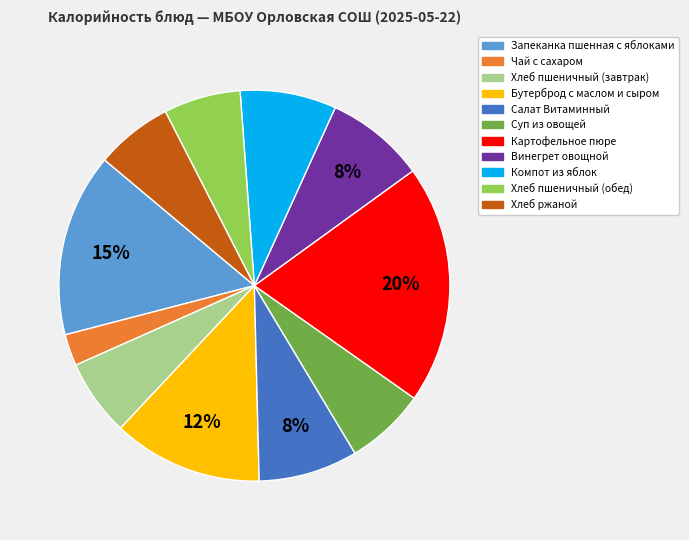

What percentage is the Суп из овощей slice, to the nearest percent?

7%